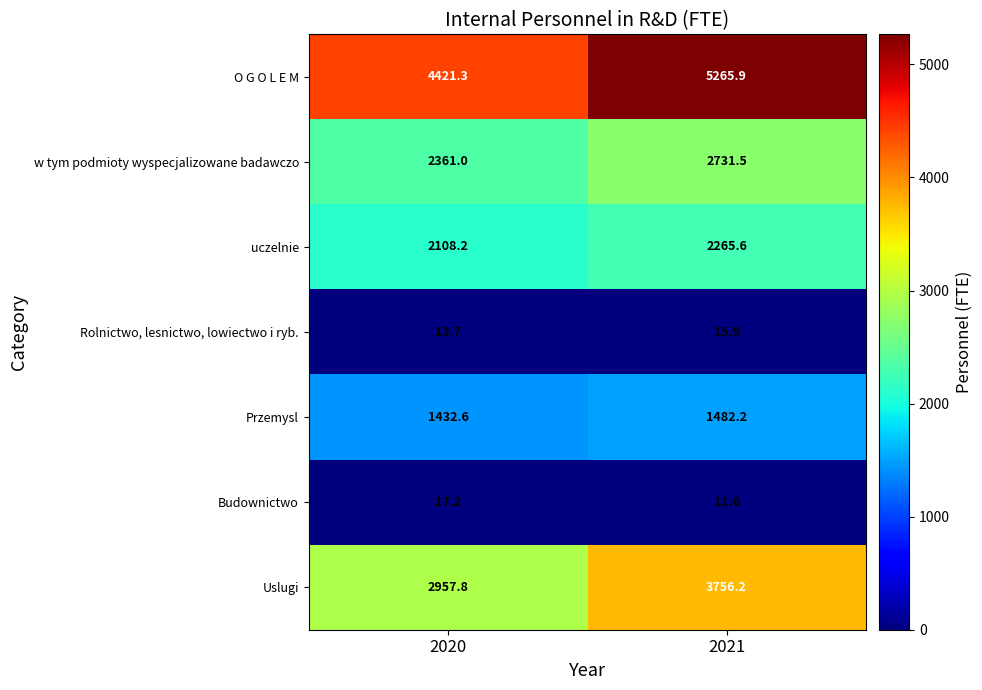

List the series in order of their peak value, highest first.

O G O L E M, Uslugi, w tym podmioty wyspecjalizowane badawczo, uczelnie, Przemysl, Budownictwo, Rolnictwo, lesnictwo, lowiectwo i ryb.